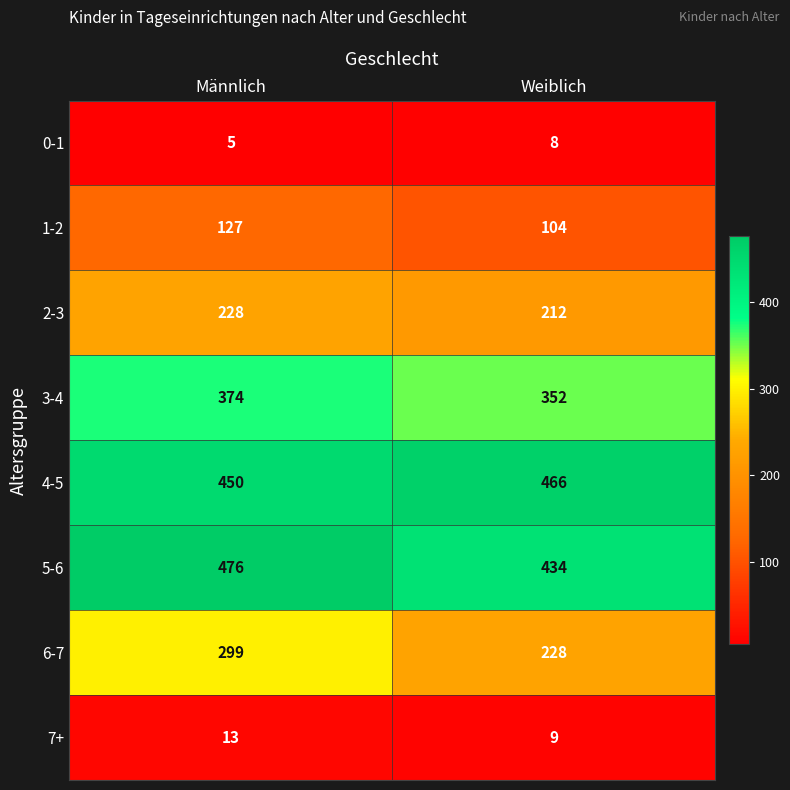

Reading right to left, transcribe all the data shown in this chart.

0-1: Weiblich=8	Männlich=5
1-2: Weiblich=104	Männlich=127
2-3: Weiblich=212	Männlich=228
3-4: Weiblich=352	Männlich=374
4-5: Weiblich=466	Männlich=450
5-6: Weiblich=434	Männlich=476
6-7: Weiblich=228	Männlich=299
7+: Weiblich=9	Männlich=13